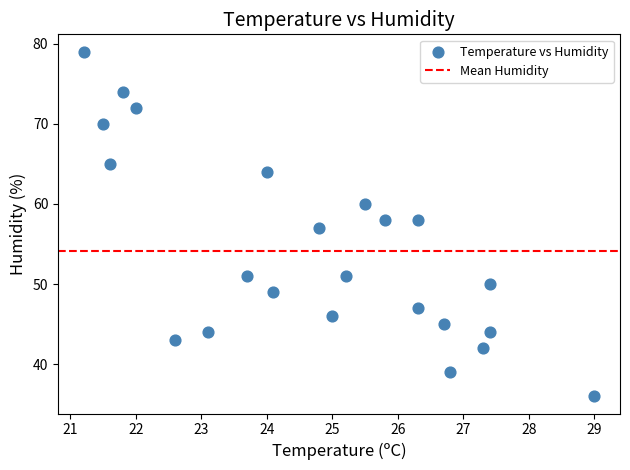

What is the range of Y values (max minus min)?

43